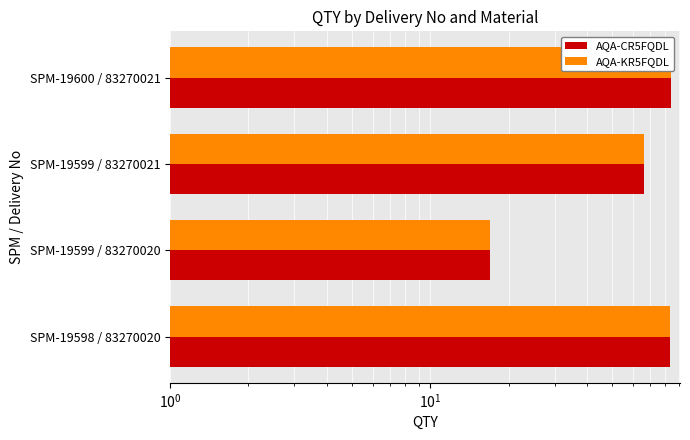

How many data points in AQA-CR5FQDL are above 83?

1